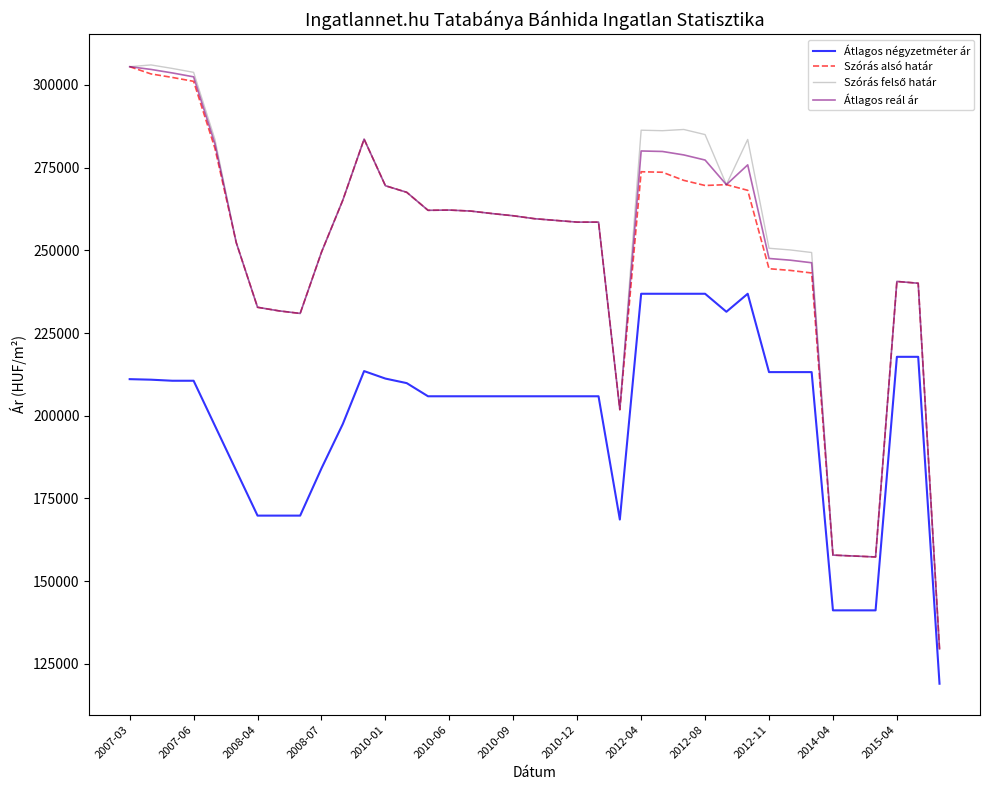

True or false: Átlagos négyzetméter ár and Szórás alsó határ cross at least once.

False